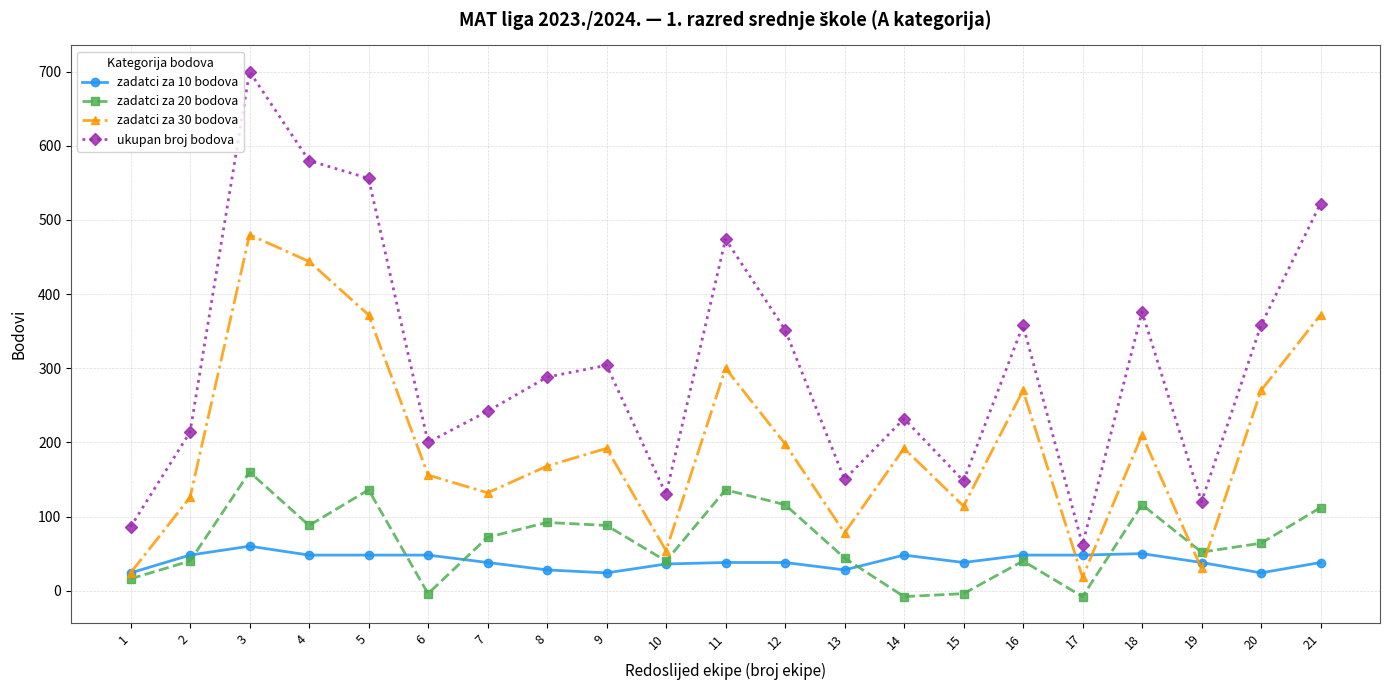

What are all the series names shown in the legend?

zadatci za 10 bodova, zadatci za 20 bodova, zadatci za 30 bodova, ukupan broj bodova